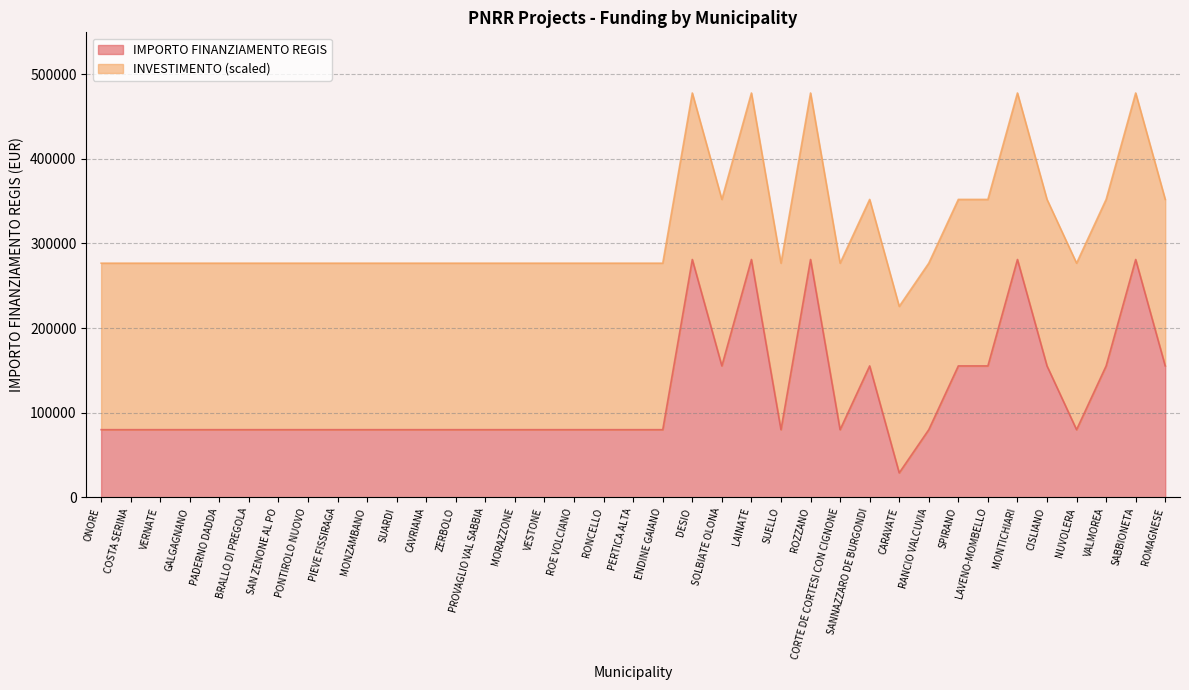

What position from the right is ZERBOLO?

25